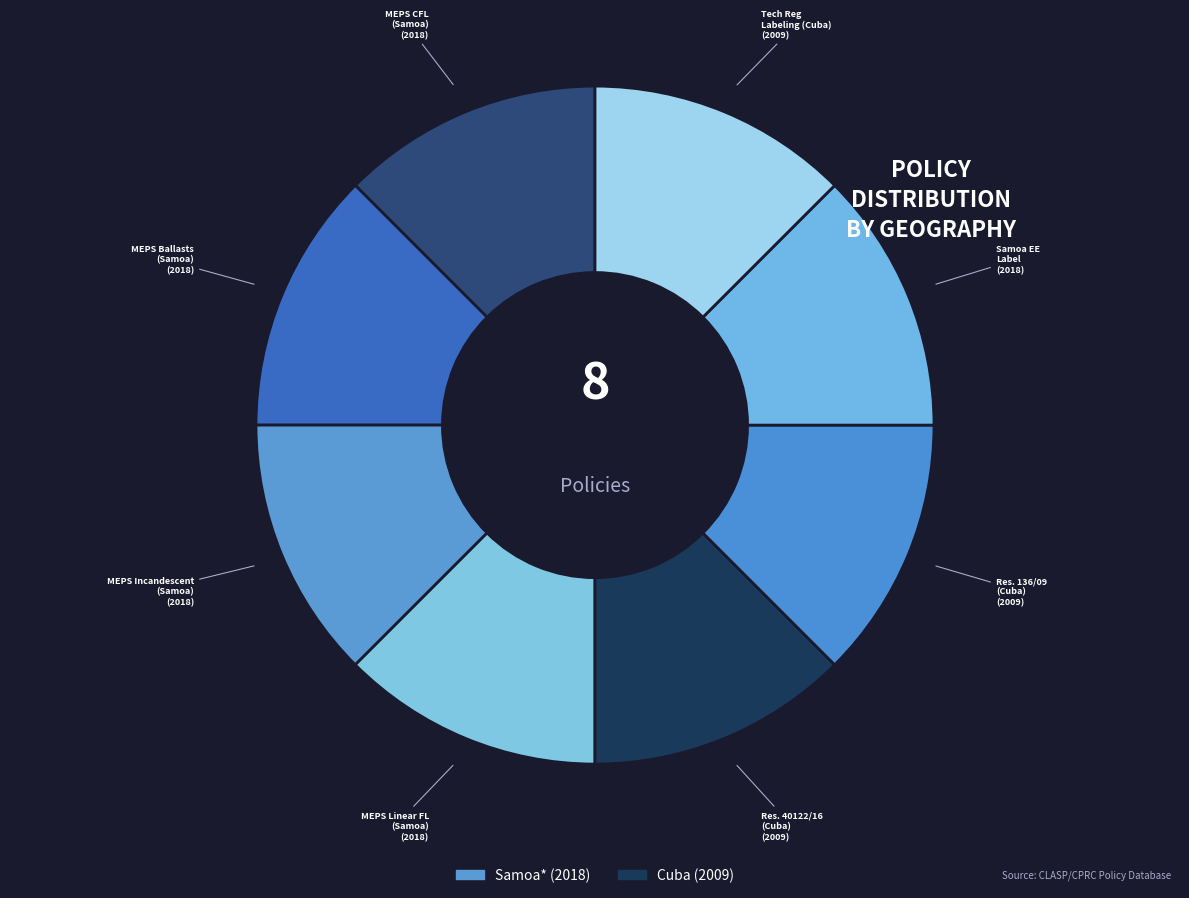

How many slices are in this pie chart?

8